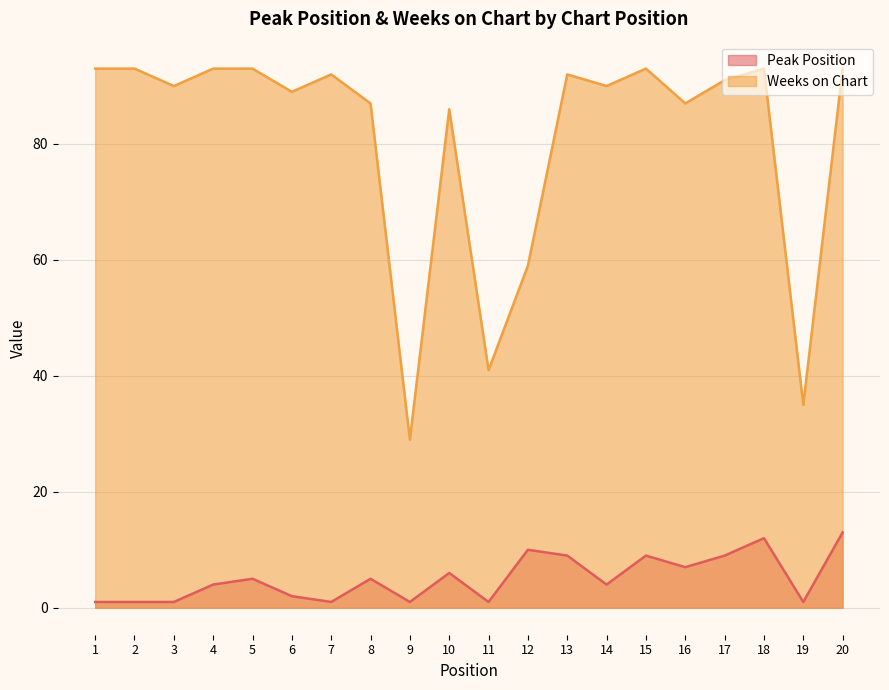

List the series in order of their overall mean, lowest first.

Peak Position, Weeks on Chart